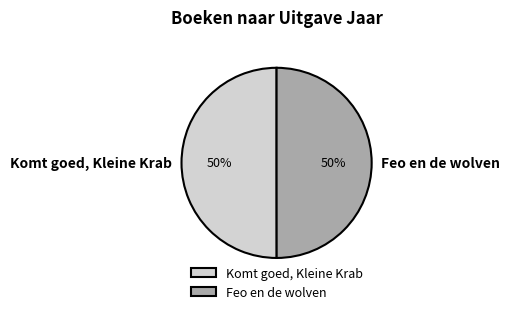

Do Feo en de wolven and Komt goed, Kleine Krab together represent more than half of the pie?

Yes